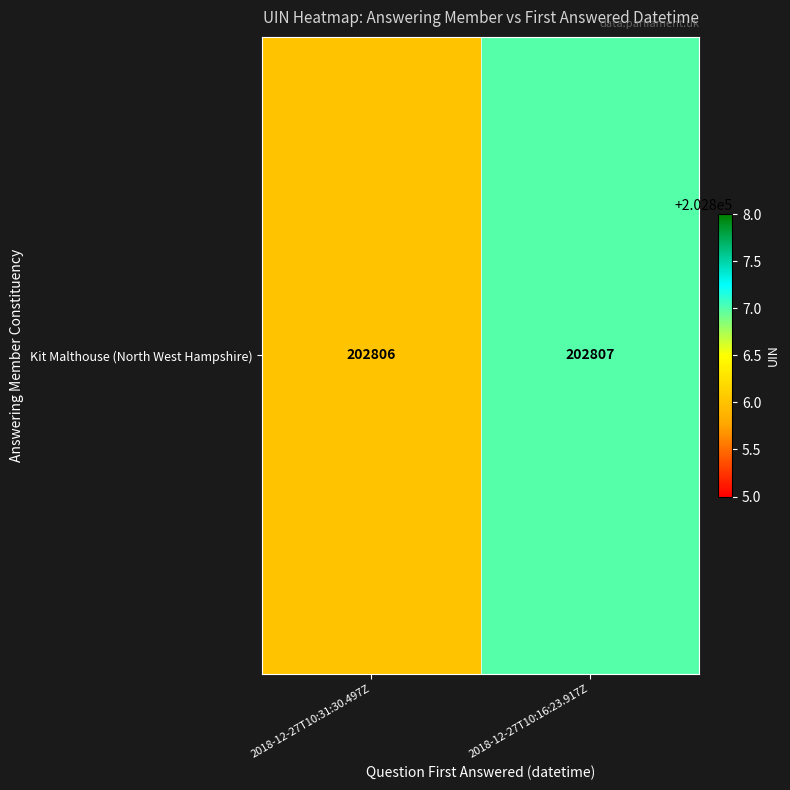

At which label is the value closest to 202806?

2018-12-27T10:31:30.497Z